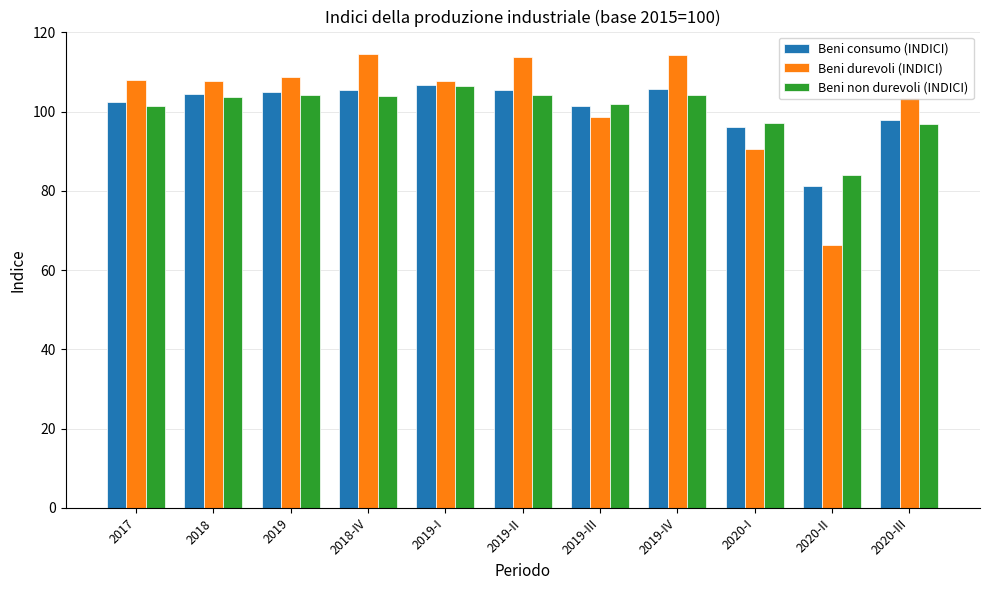

The value of Beni durevoli (INDICI) at 2017 is 41.6. True or false?

False